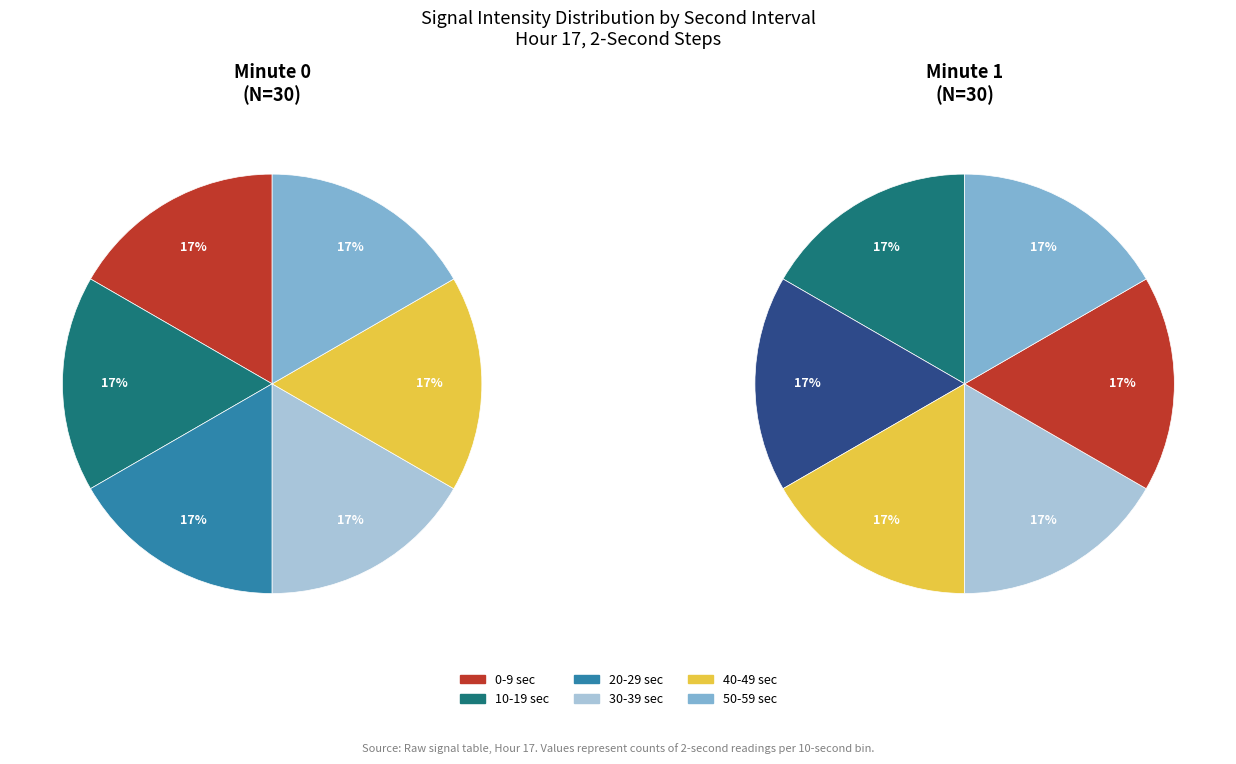

Do 30 and 10 together represent more than half of the pie?

No